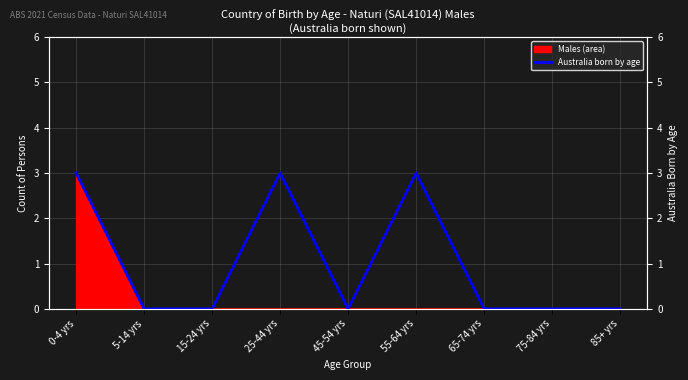

Reading left to right, extract all data points from this chart.

3	0	0	3	0	3	0	0	0